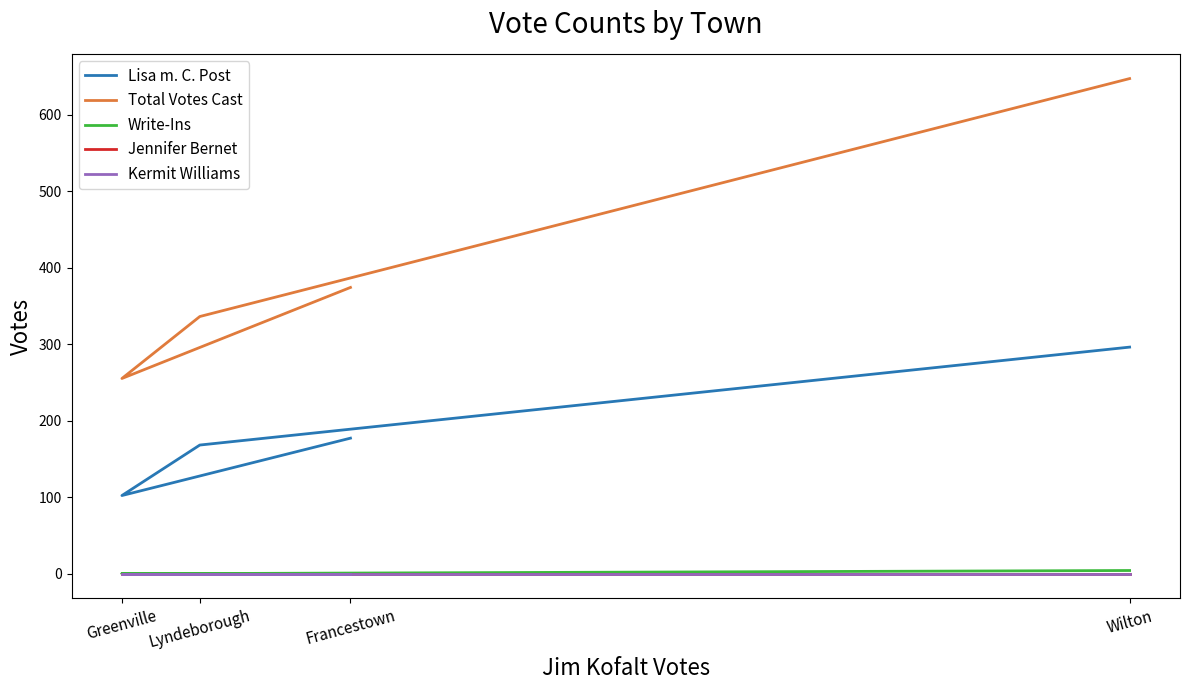

What is the sum of the Total Votes Cast values at Greenville and Francestown?

629